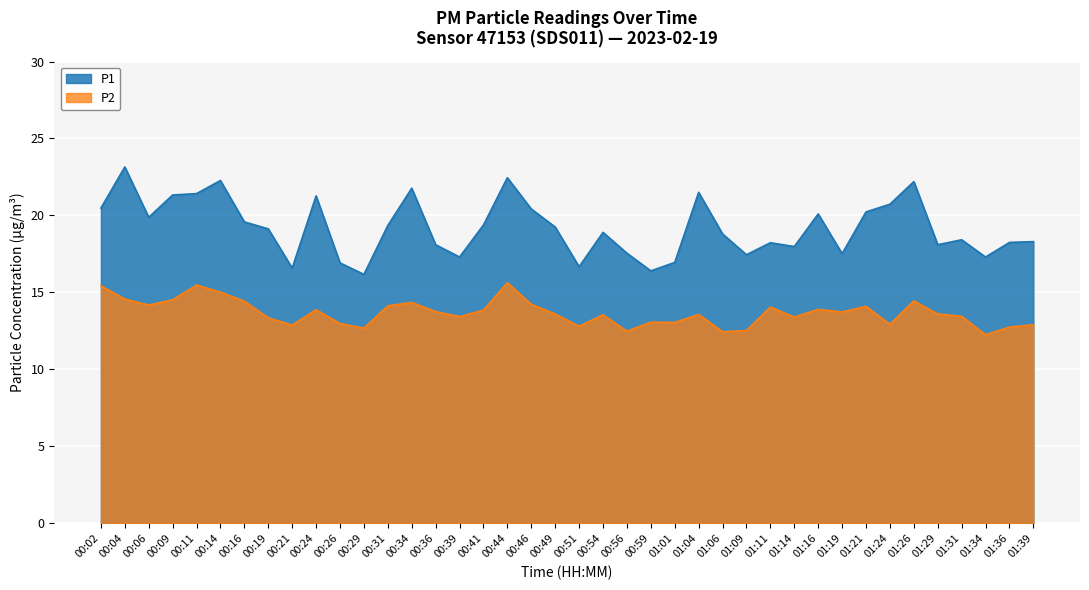

At which category does the chart reach its minimum across all series?

01:34